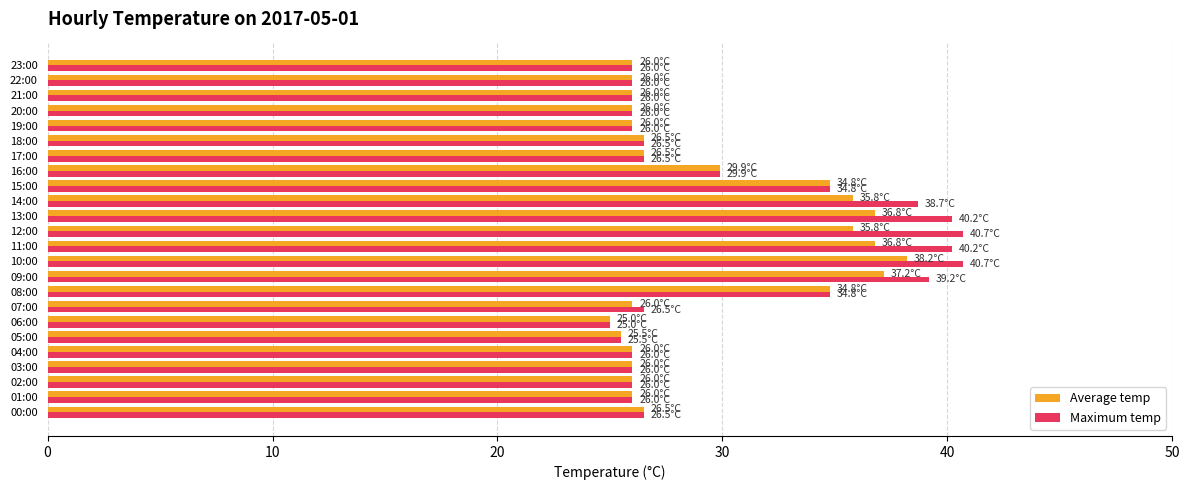

At which category is the sum across all series the highest?

10:00